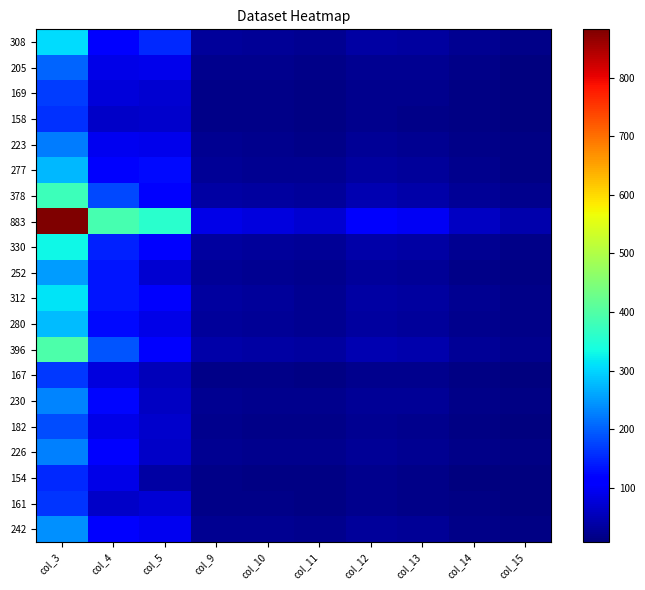

Which label corresponds to the largest value in the chart?

col_3